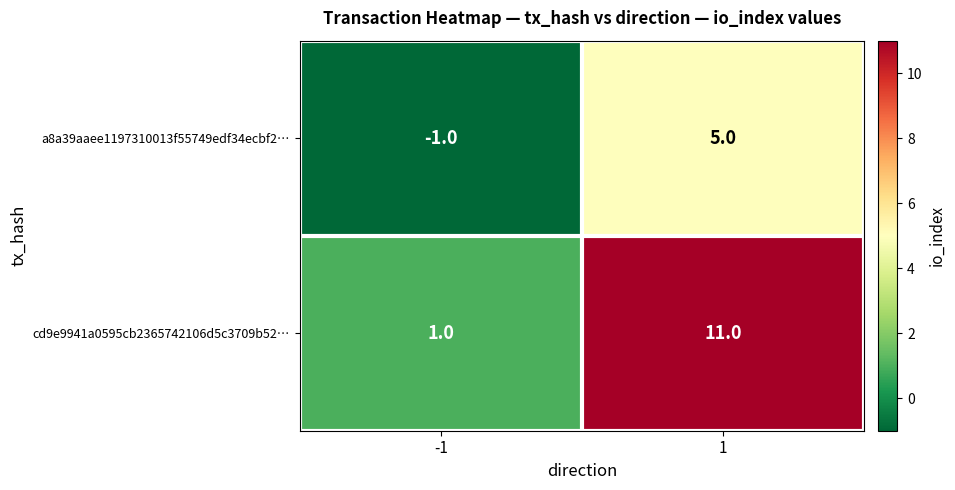

What is the sum of all a8a39aaee1197310013f55749edf34ecbf2… values?

4